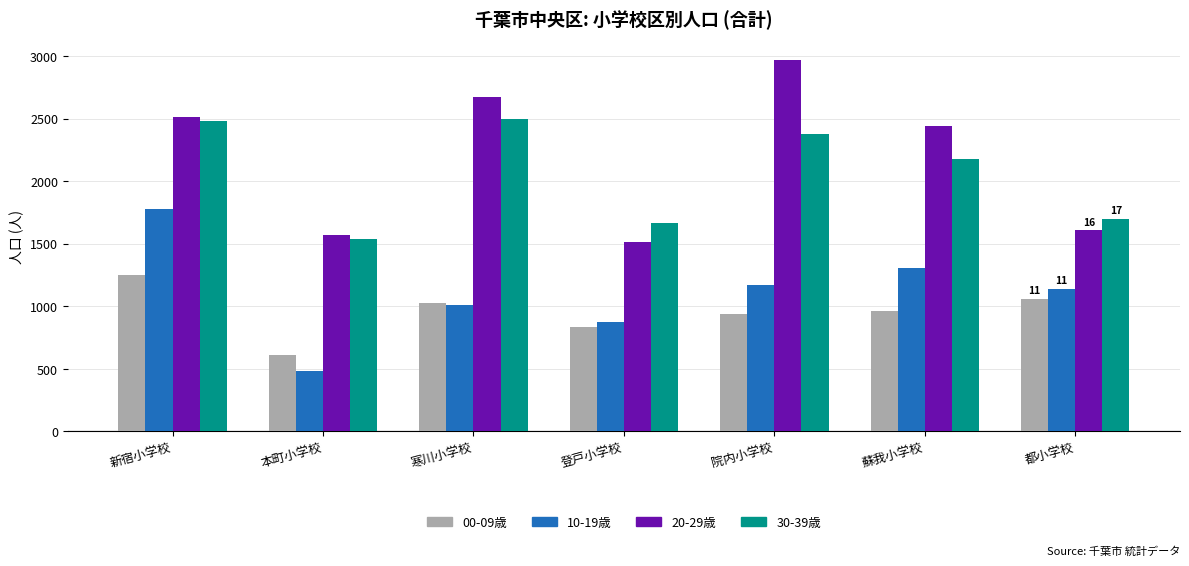

How many groups of bars are there?

7